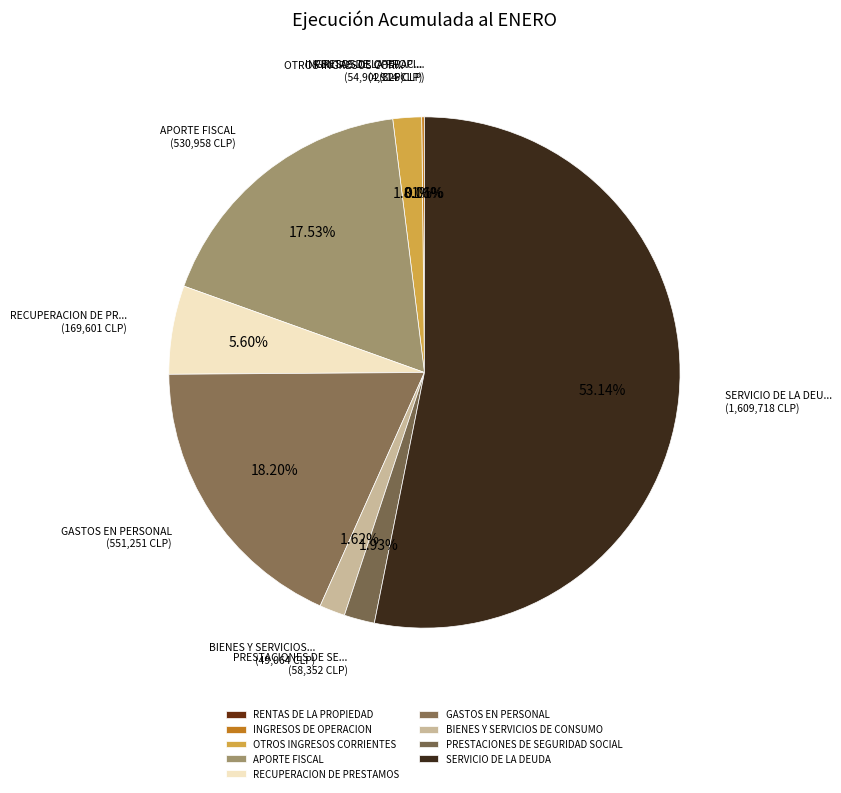

To the nearest percent, what is the difference between the largest and smallest slice percentages?

53%